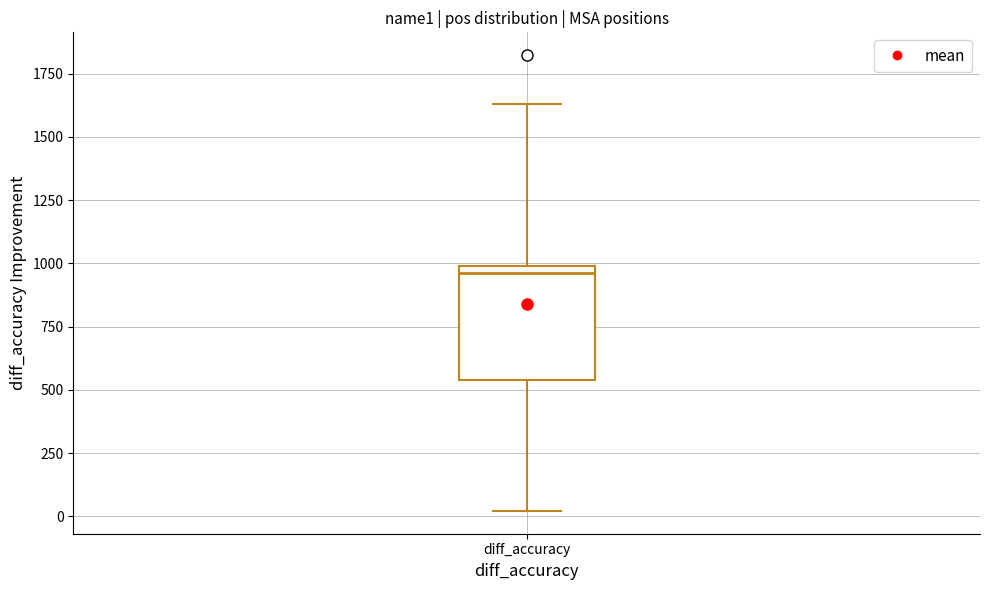

Where does the lower whisker of the box for diff_accuracy end on the y-axis? The values are not printed on the chart, so give them approximately, as read against the axis.

0